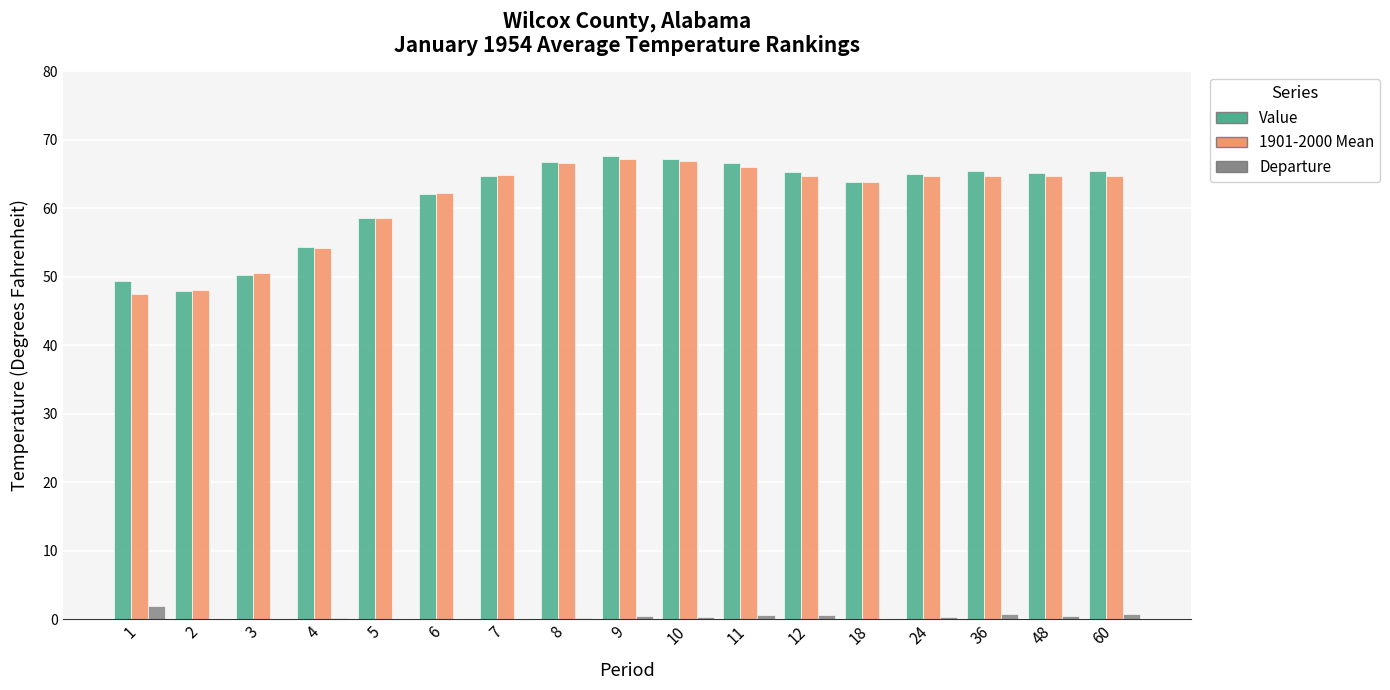

What is the maximum value for Value?

67.7